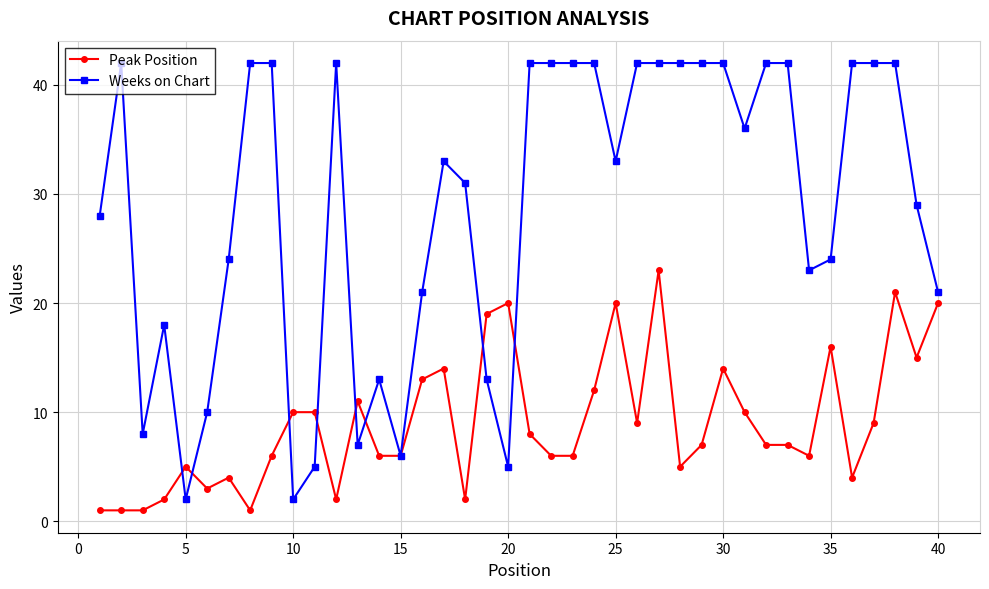

Which series has the largest total across all categories?

Weeks on Chart